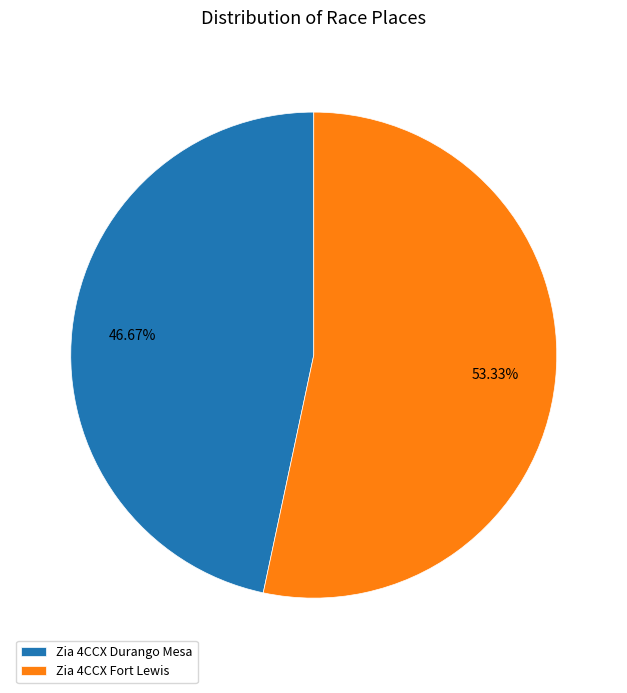

Combined, do Zia 4CCX Fort Lewis and Zia 4CCX Durango Mesa account for over 50%?

Yes